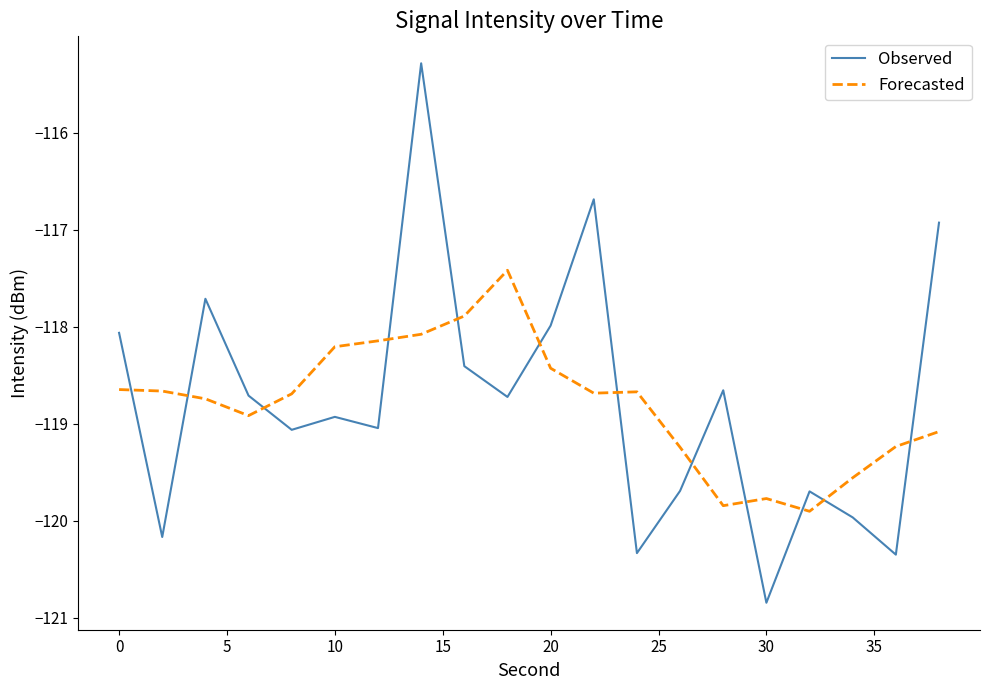

Which series has the largest range (max minus min)?

Observed